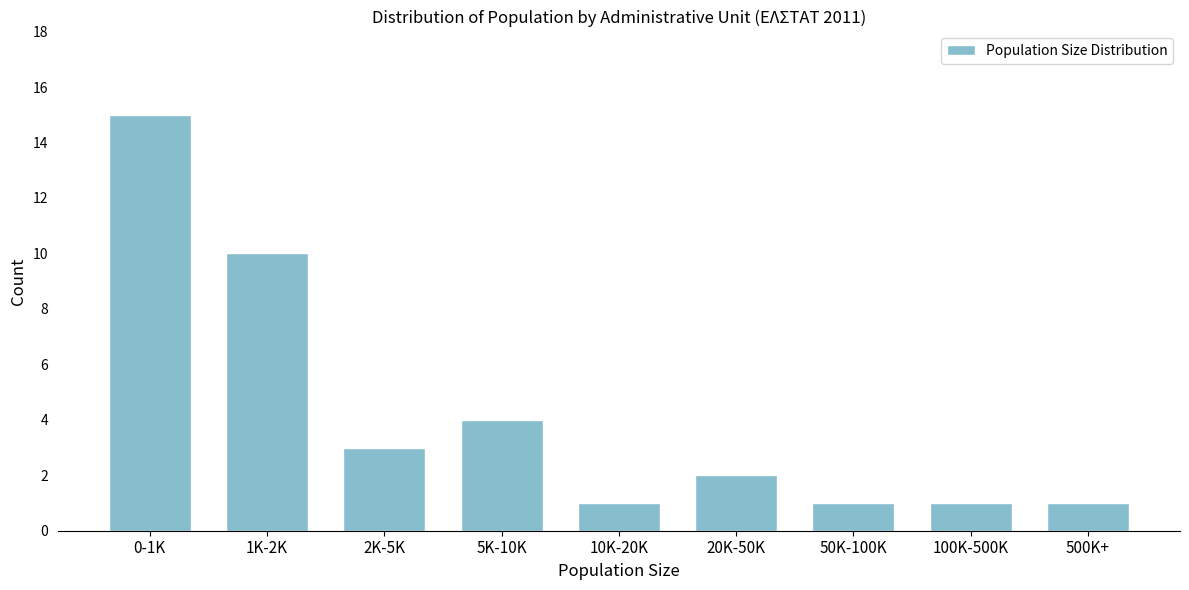

Reading right to left, what are all the values shown in this chart?

1	1	1	2	1	4	3	10	15